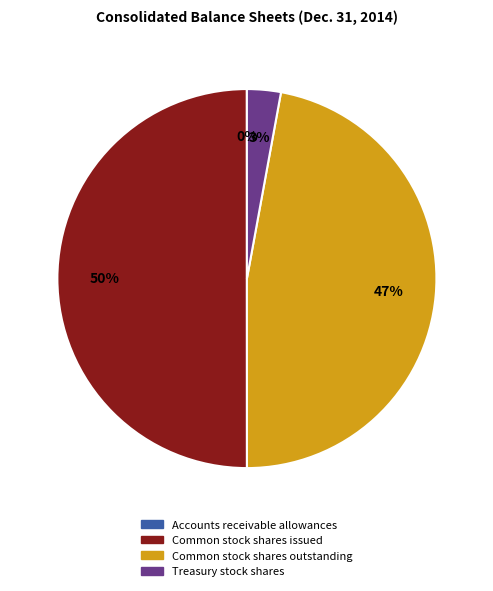

To the nearest percent, what percentage of the pie is Common stock shares outstanding?

47%